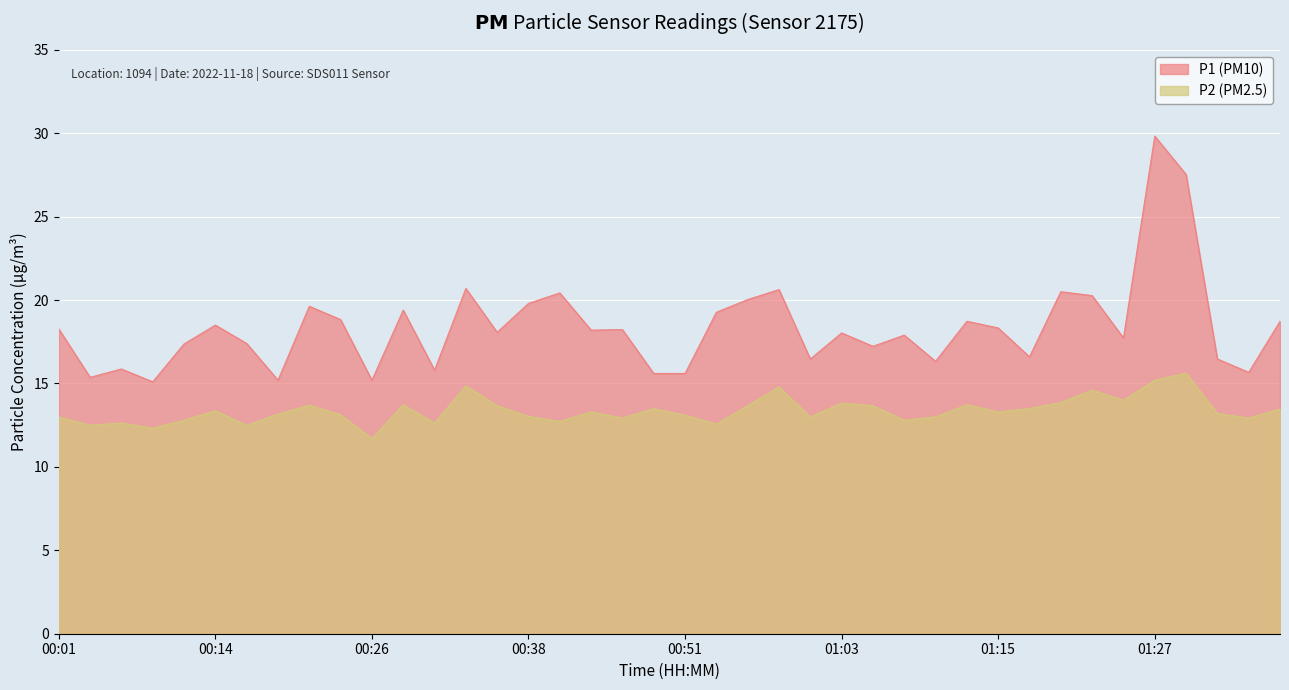

What is the sum of all P2 values?

535.1